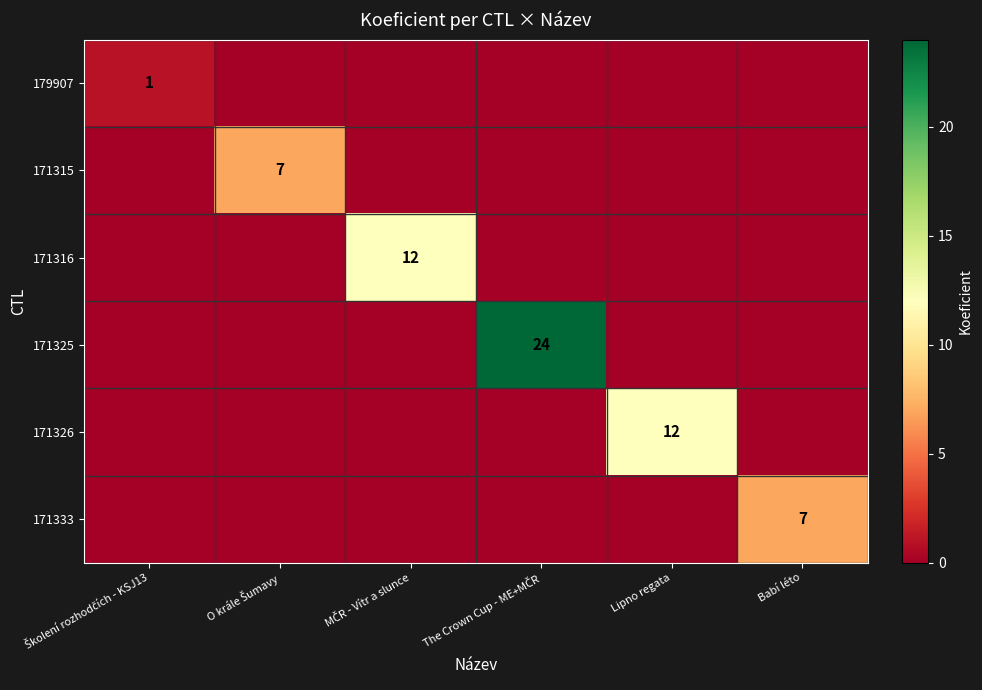

What is the spread (max minus min) of values at The Crown Cup - ME+MČR?

24